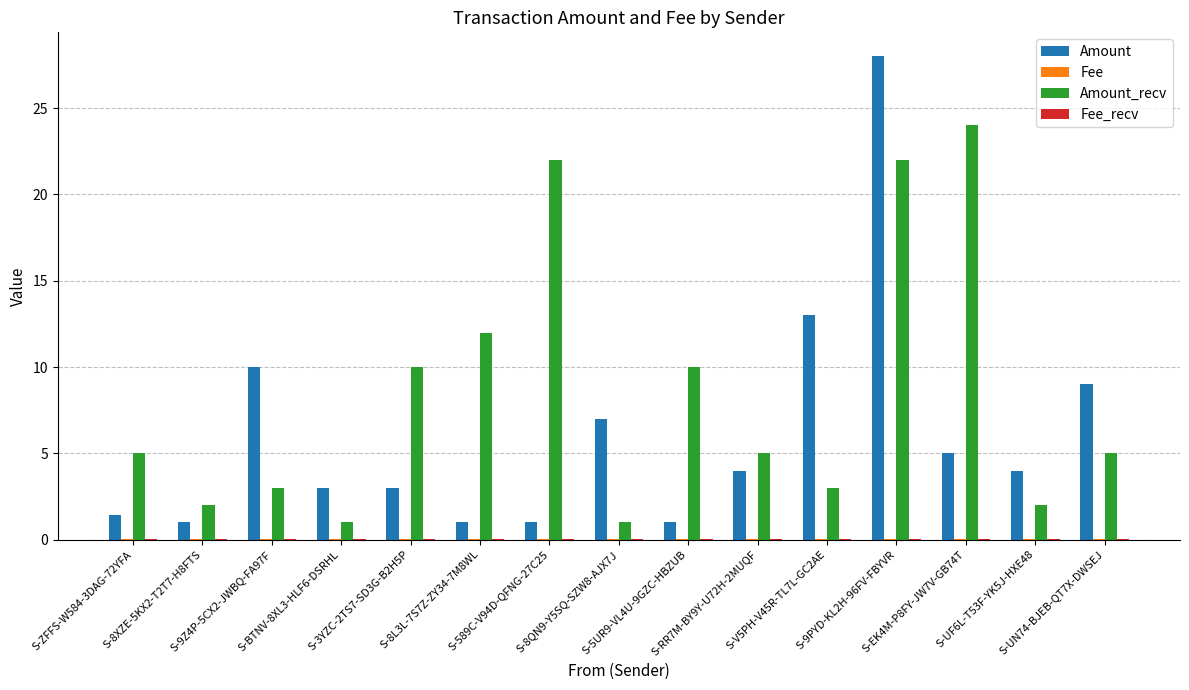

What is the greatest value displayed?

28.0